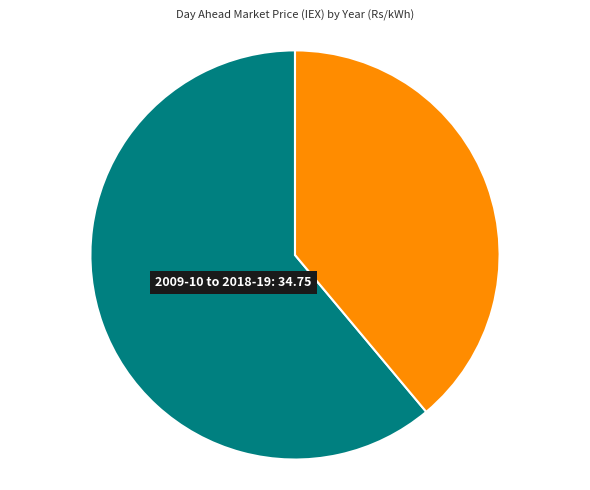

Is there a majority slice in this chart?

Yes